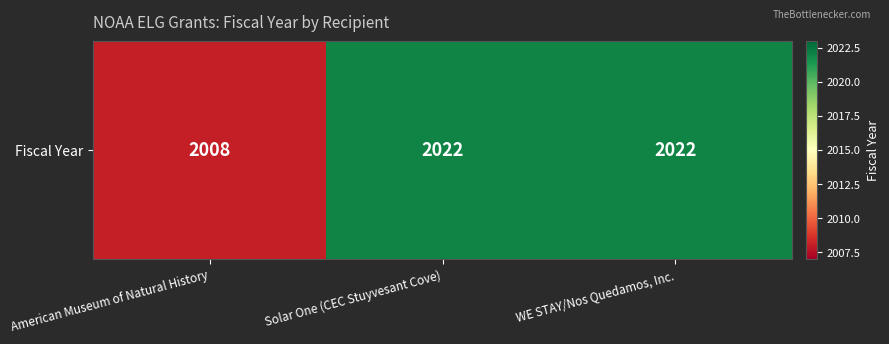

Which has a higher value, Solar One (CEC Stuyvesant Cove) or WE STAY/Nos Quedamos, Inc.?

Solar One (CEC Stuyvesant Cove)